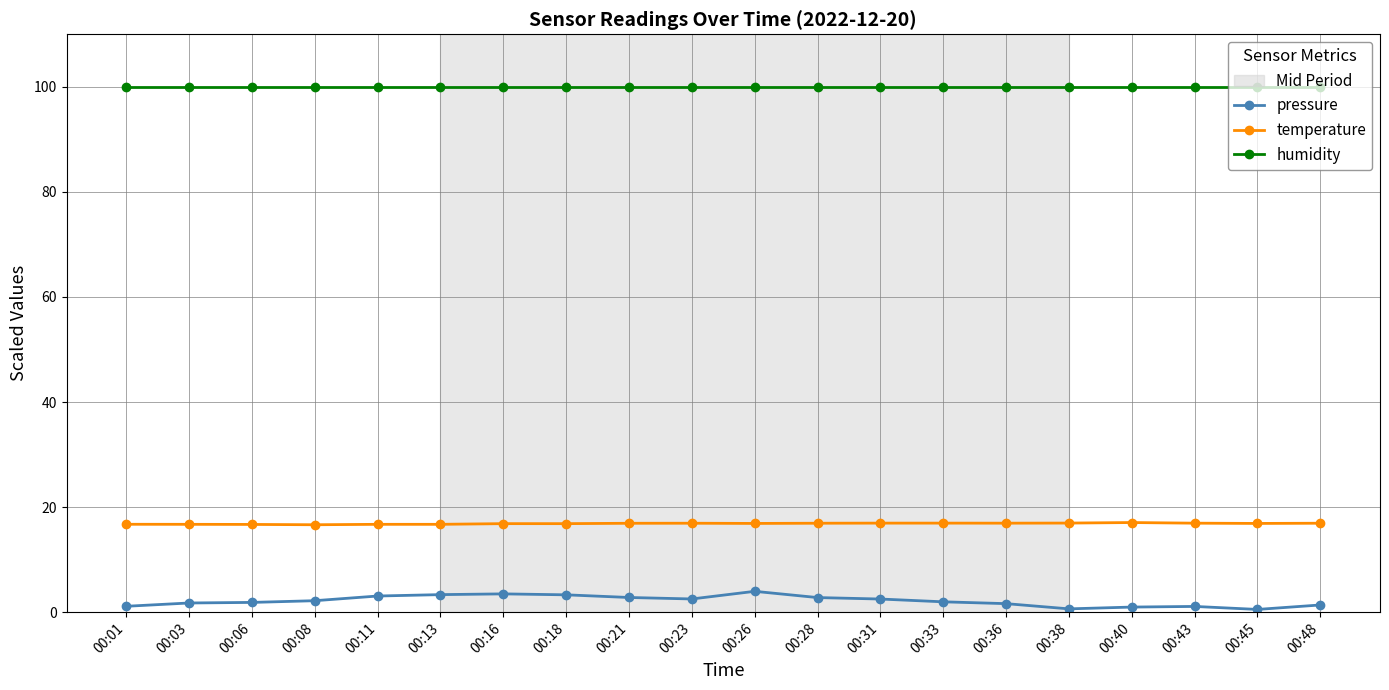

List the series in order of their peak value, highest first.

humidity, temperature, pressure